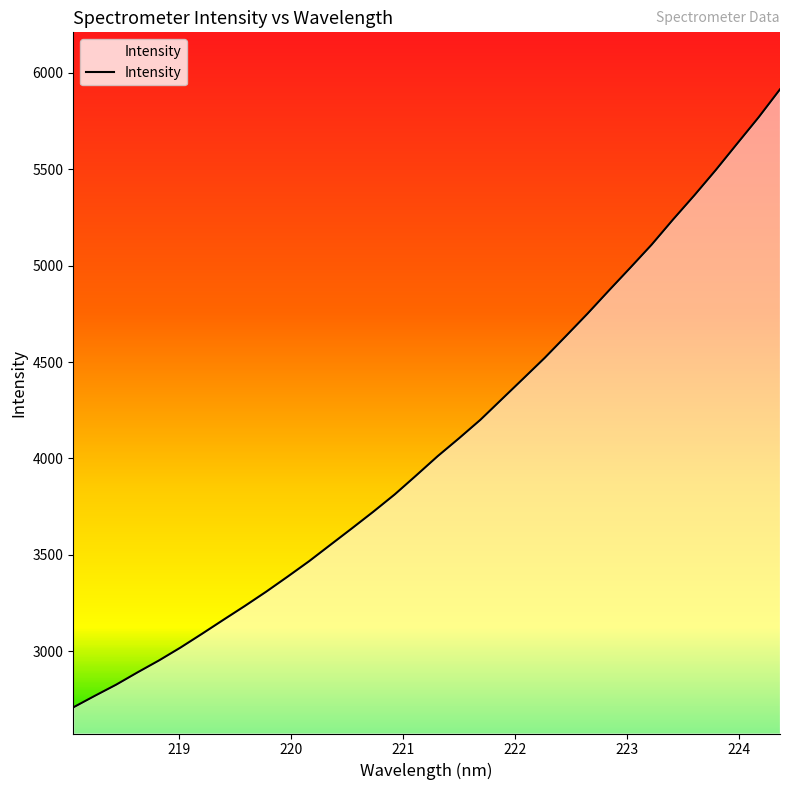

Does the chart display data point markers on the line(s)?

No